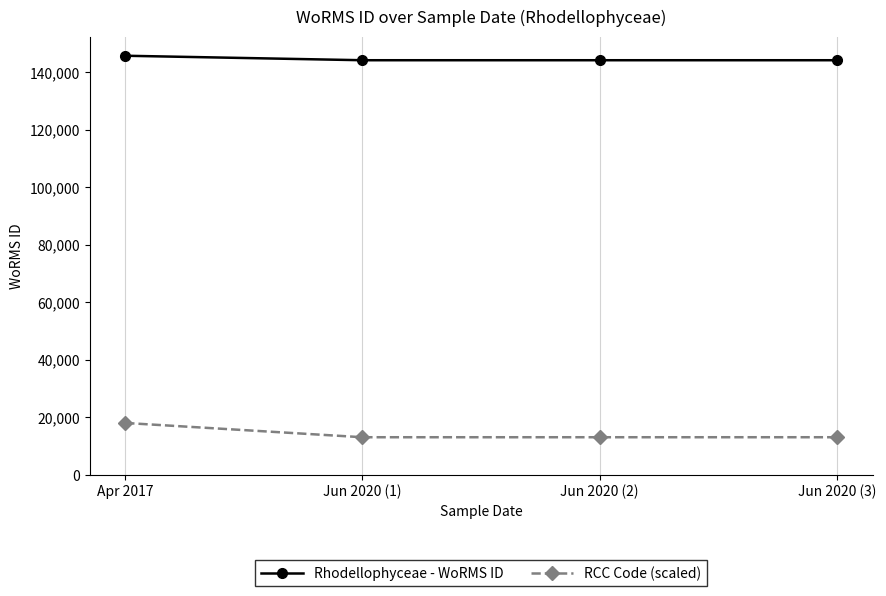

What is the minimum value shown in the chart?

12991.7